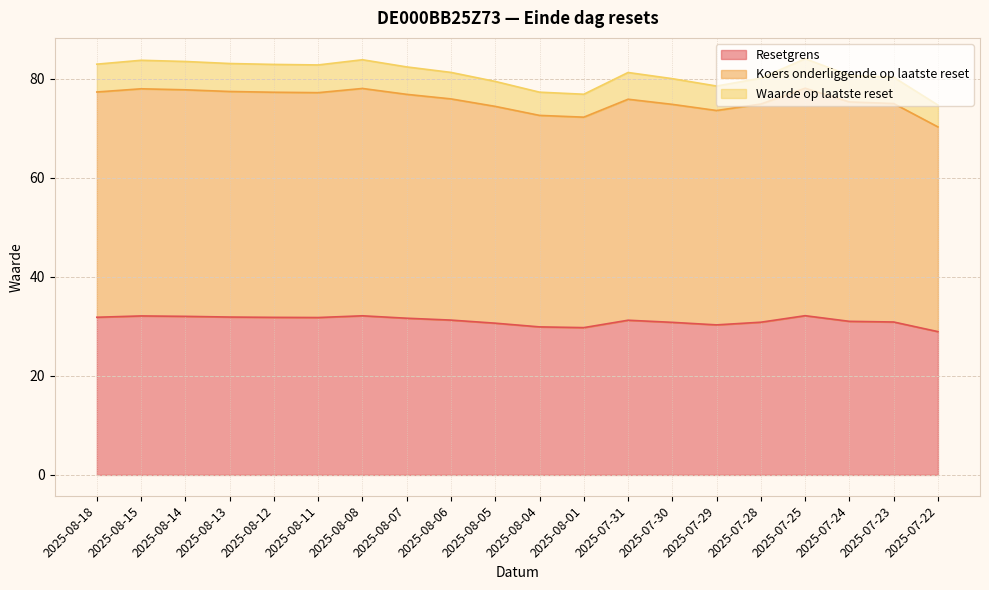

At which category does Resetgrens reach its first local valley?

2025-08-11